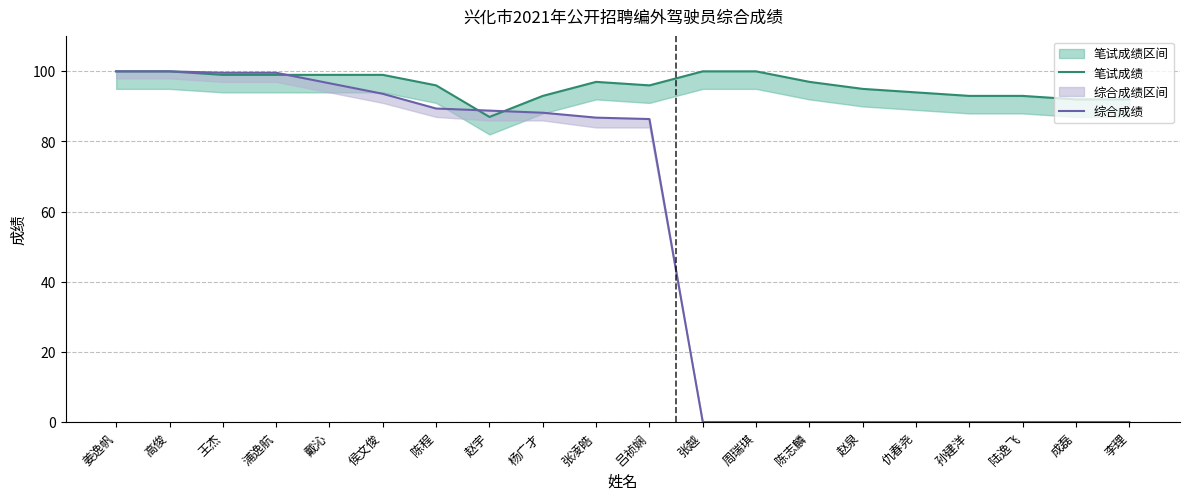

What is the difference between the maximum and minimum values in the 综合成绩 series?

100.0